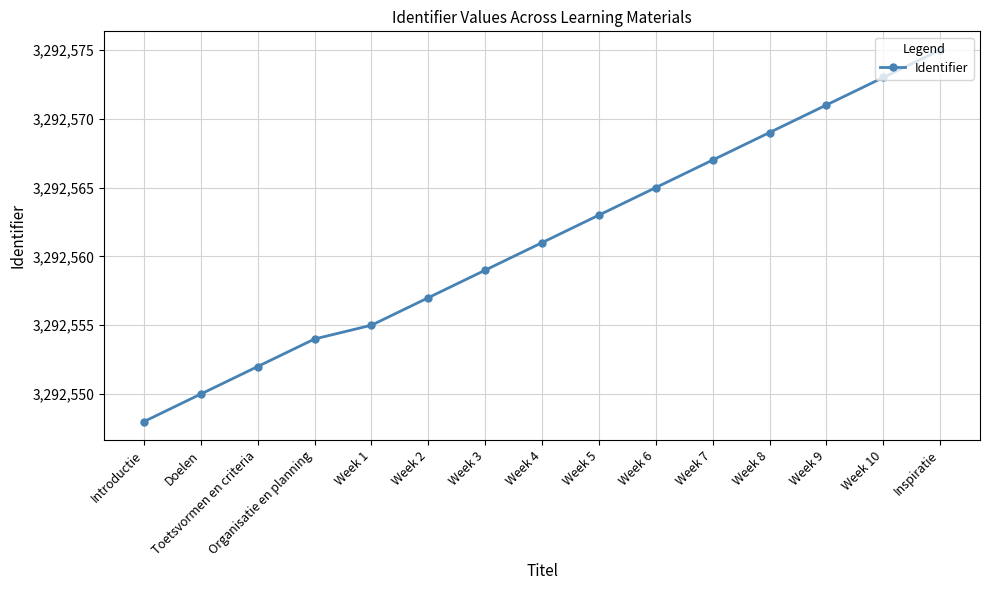

Reading right to left, what are all the values shown in this chart?

Inspiratie=3292575	Week 10=3292573	Week 9=3292571	Week 8=3292569	Week 7=3292567	Week 6=3292565	Week 5=3292563	Week 4=3292561	Week 3=3292559	Week 2=3292557	Week 1=3292555	Organisatie en planning=3292554	Toetsvormen en criteria=3292552	Doelen=3292550	Introductie=3292548